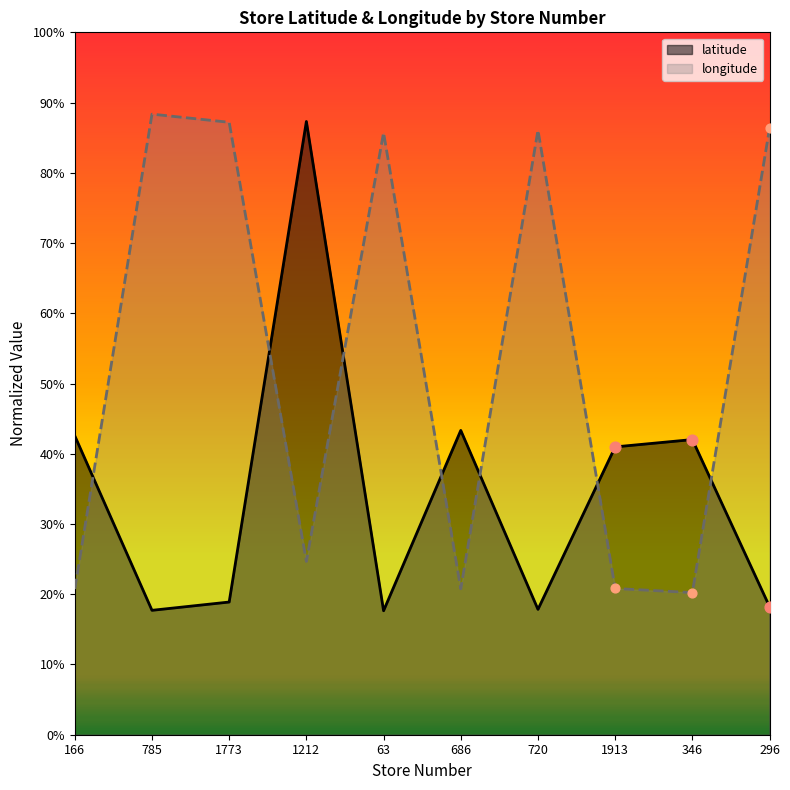

Which series has the largest total across all categories?

longitude